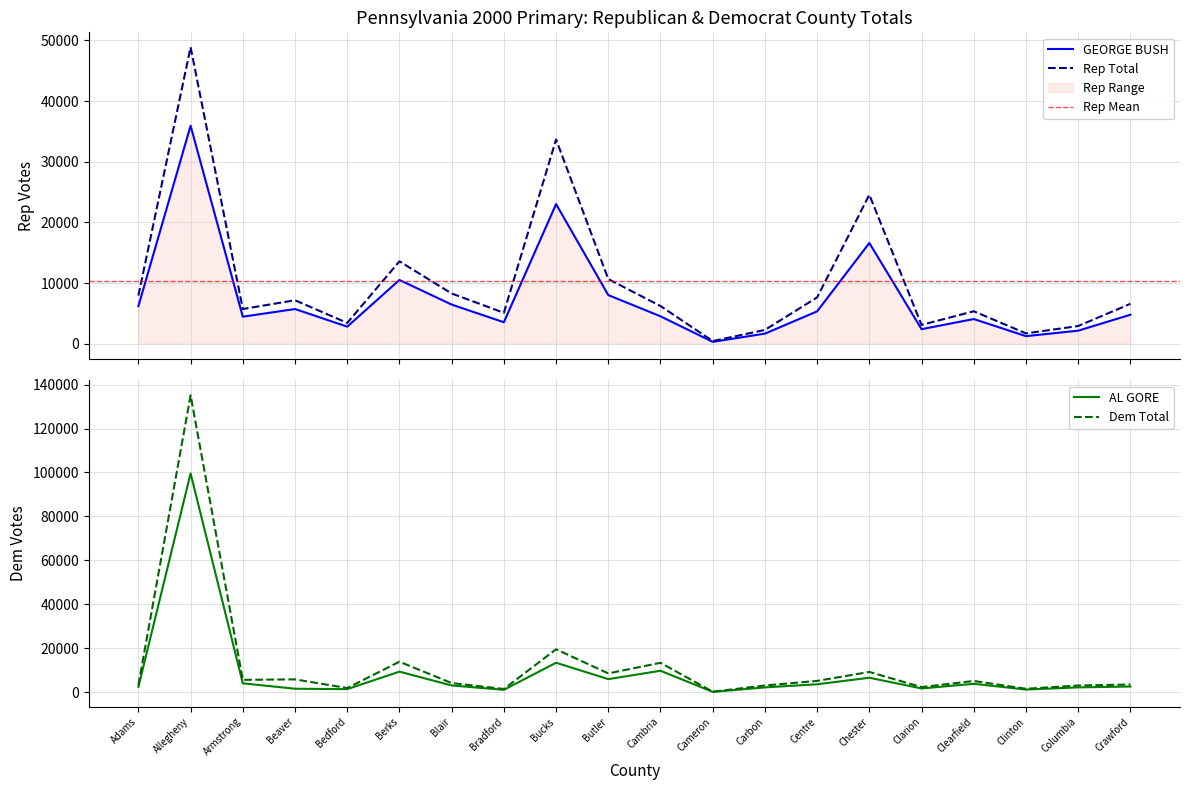

List the series in order of their peak value, highest first.

Dem Total, AL GORE, Rep Total, GEORGE BUSH